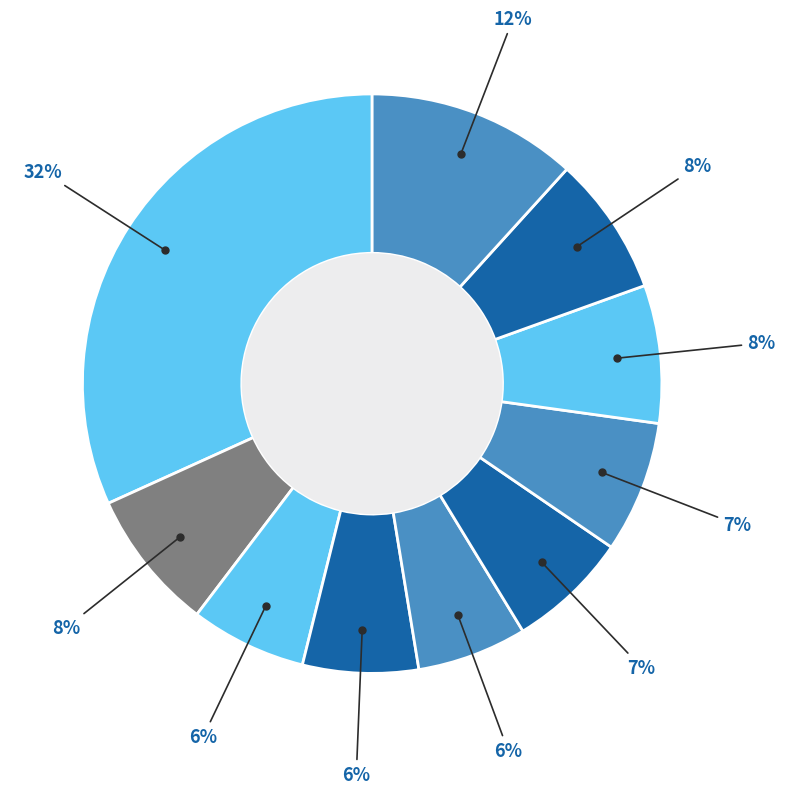

How many slices are in this pie chart?

10